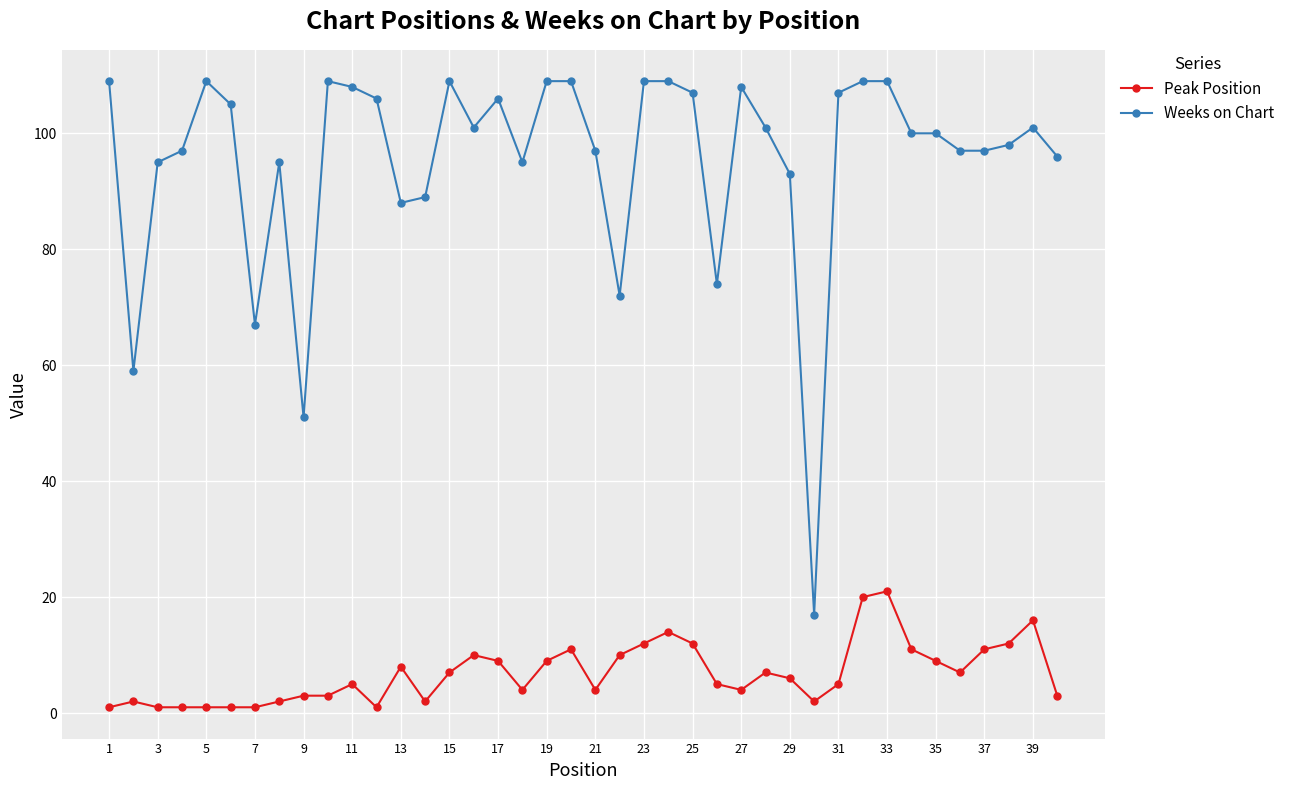

What is the maximum value shown in the chart?

109